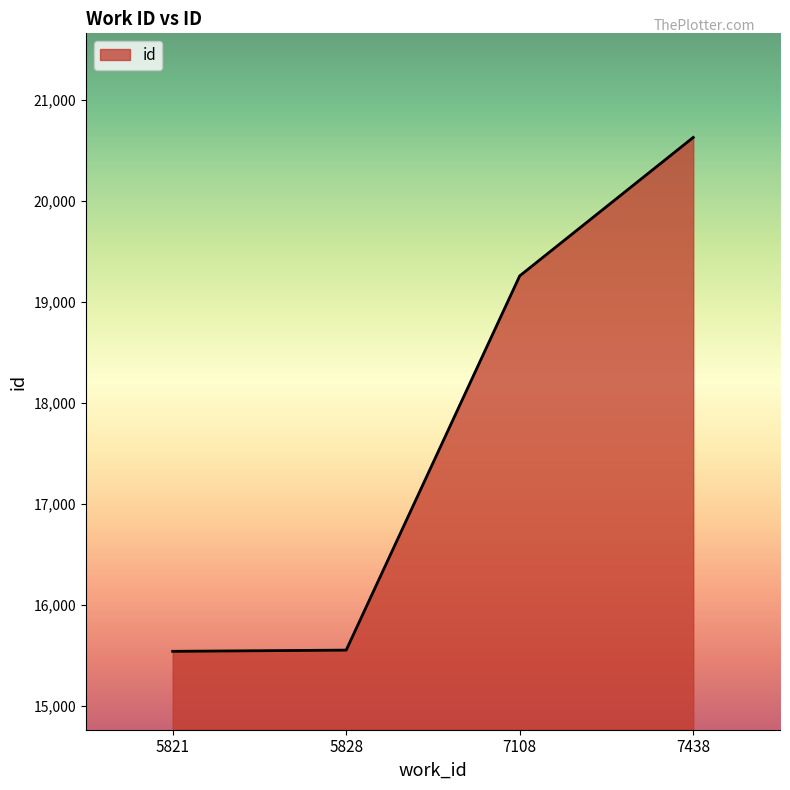

How many series are shown in this chart?

1